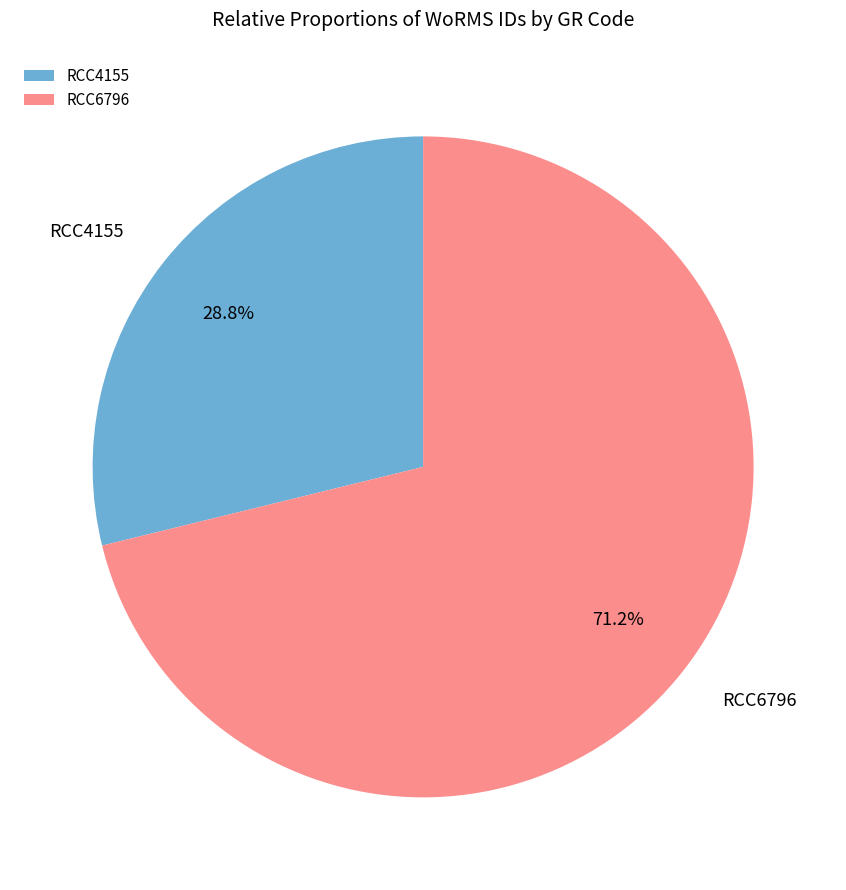

To the nearest percent, what is the average slice percentage?

50%